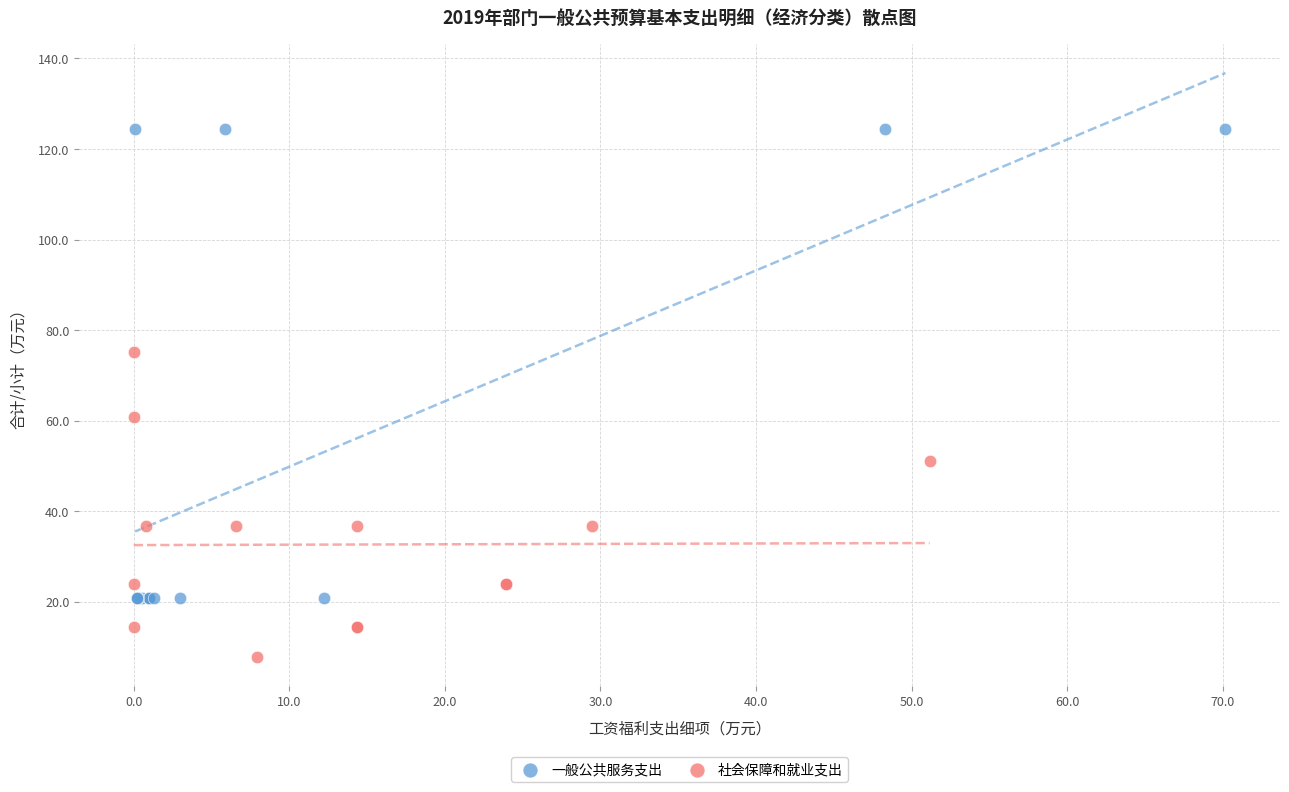

Which series has the largest Y range (max minus min)?

一般公共服务支出